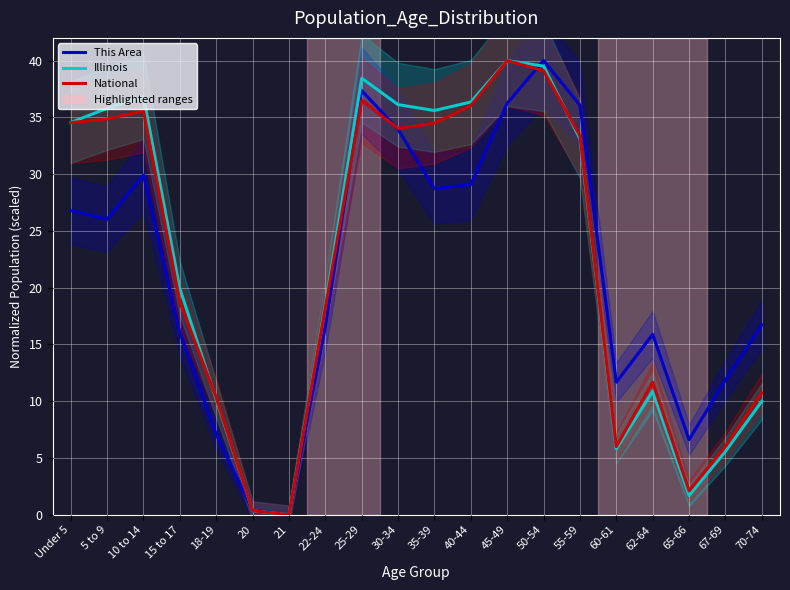

Between 10 to 14 and 25-29, which series saw the biggest shift?

This Area